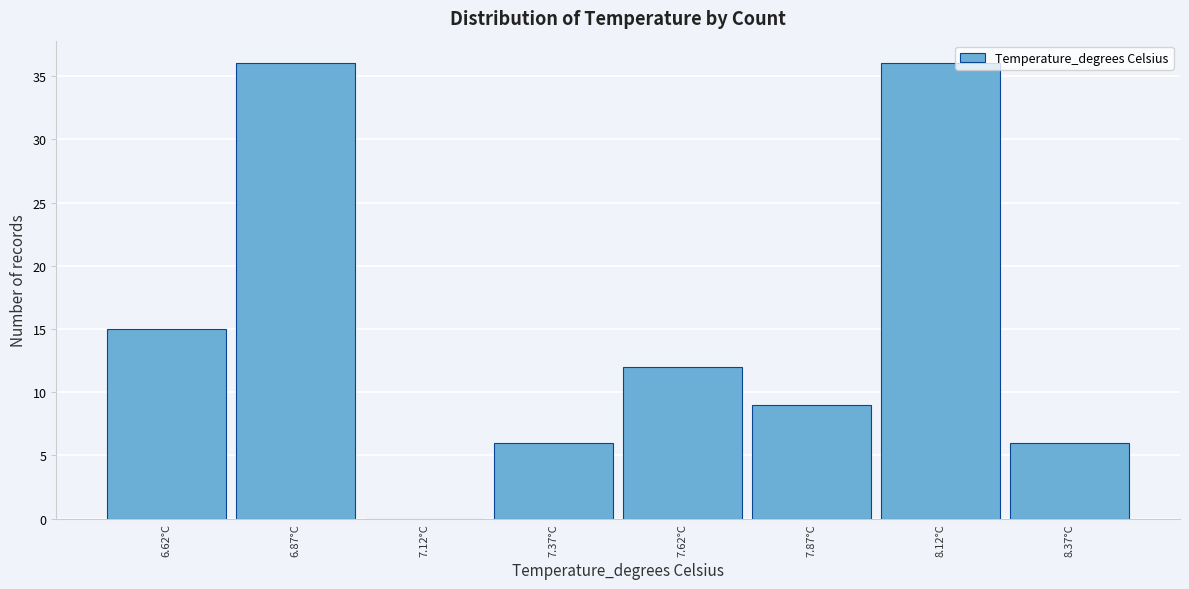

Reading left to right, transcribe all the data shown in this chart.

6.62°C=15	6.87°C=36	7.12°C=0	7.37°C=6	7.62°C=12	7.87°C=9	8.12°C=36	8.37°C=6